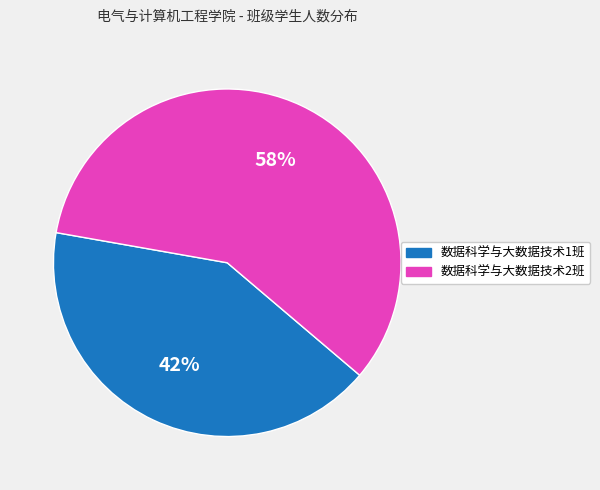

Does any single category account for the majority?

Yes